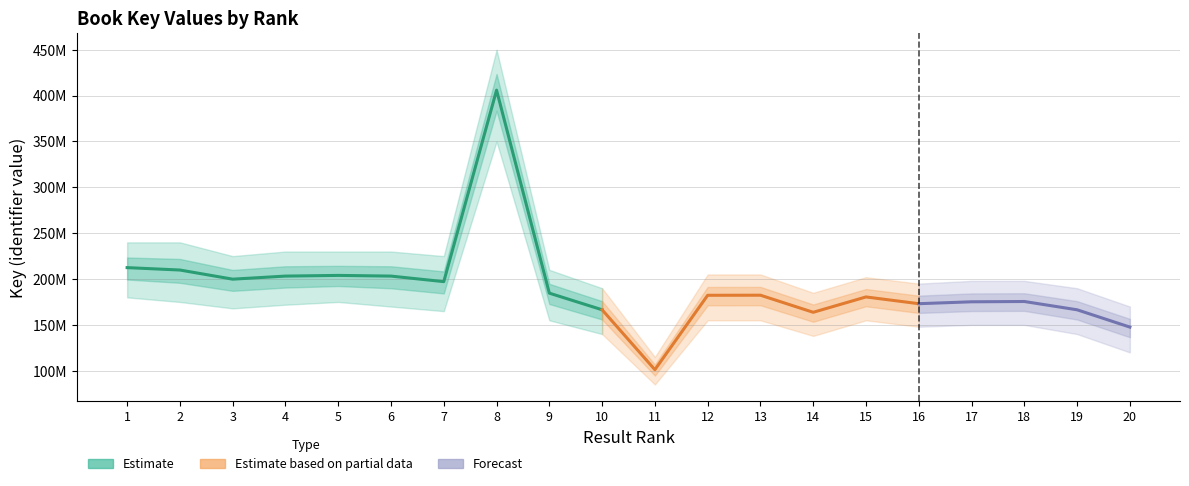

Rank the categories by value from lowest to highest.

11, 20, 14, 19, 10, 16, 17, 18, 15, 12, 13, 9, 7, 3, 6, 4, 5, 2, 1, 8